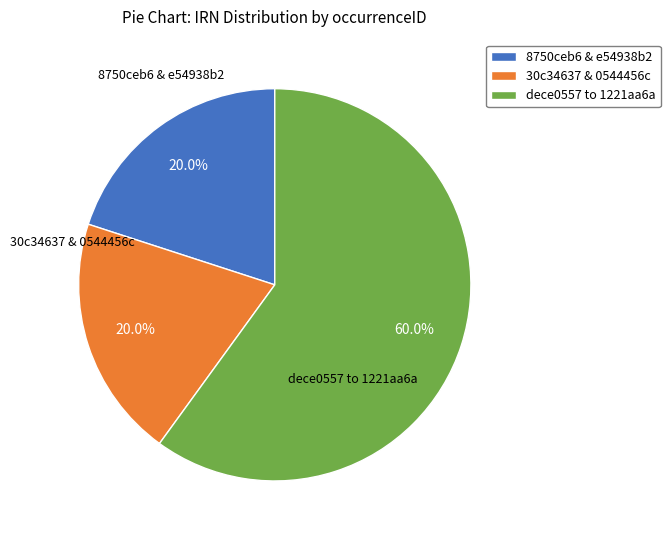

What is the majority slice?

dece0557 to 1221aa6a